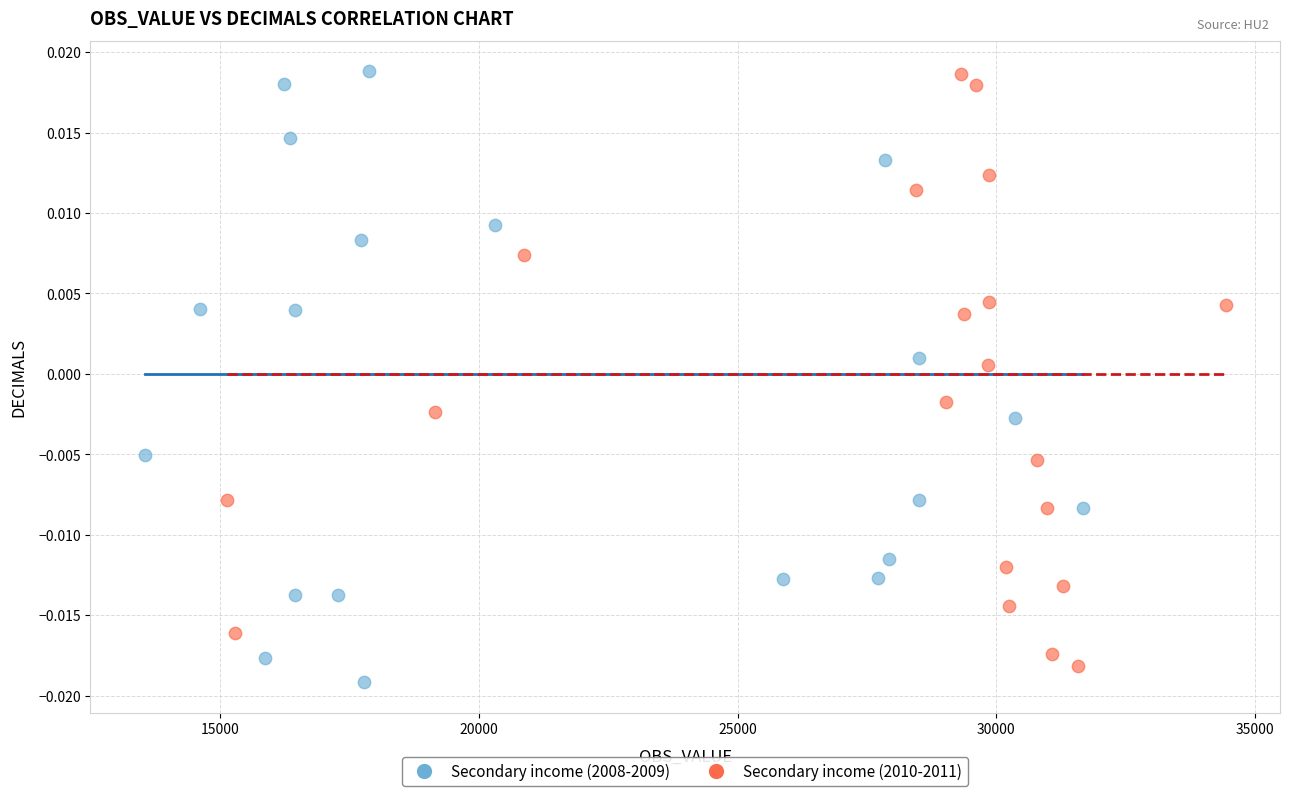

What are all the series names shown in the legend?

Secondary income (2008-2009), Secondary income (2010-2011)